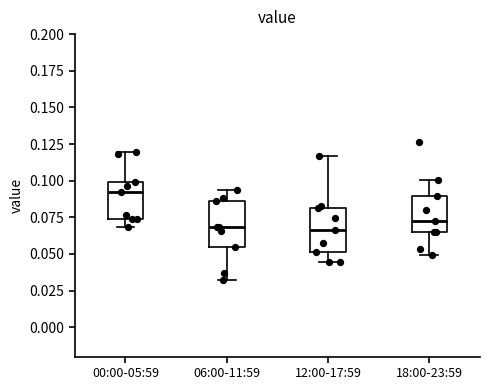

Where does the upper whisker of the box for 18:00-23:59 end on the y-axis? The values are not printed on the chart, so give them approximately, as read against the axis.

0.100